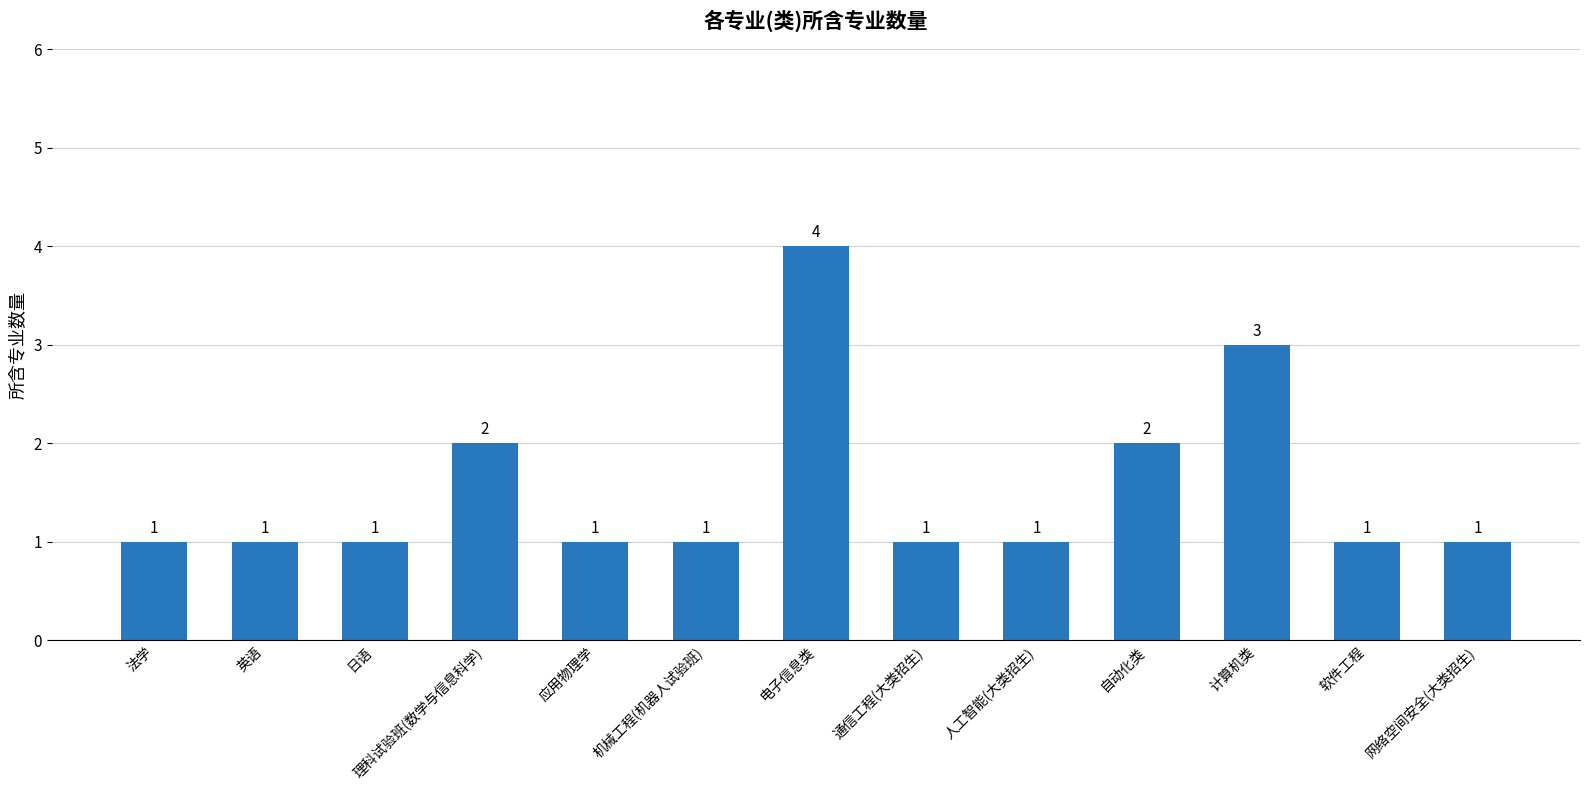

The chart shows a value of 1 at 英语. True or false?

True